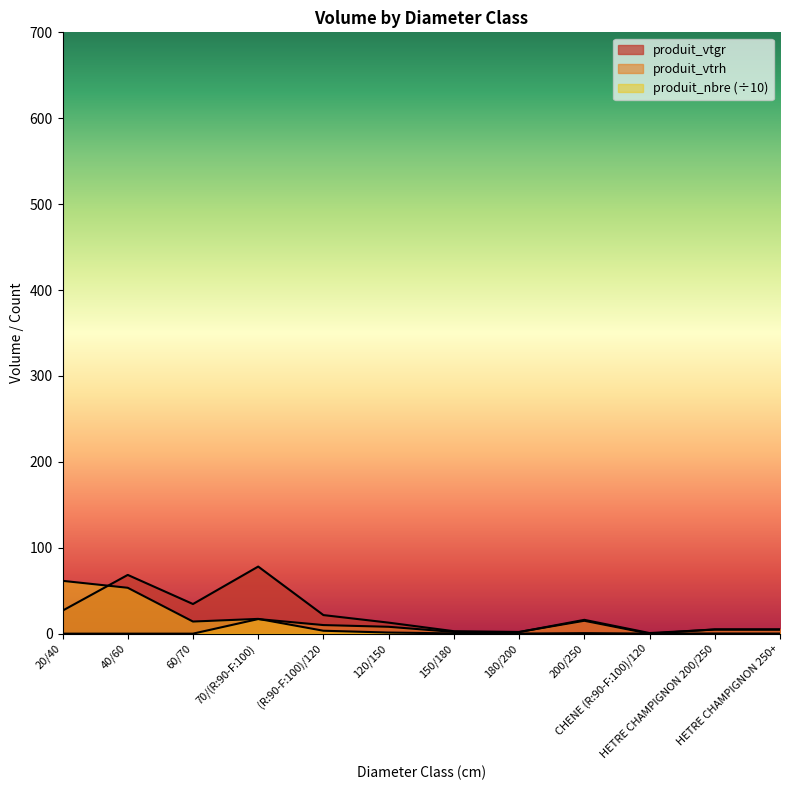

Reading left to right, list all the values displayed in this chart.

produit_vtgr: 26.8	68.4	34.5	78.1	21.6	12.8	2.9	1.8	16.1	0.7	4.8	4.7
produit_vtrh: 0.0	0.0	0.0	17.0	10.0	8.0	2.0	2.0	15.0	0.0	5.0	5.0
produit_nbre: 61.5	53.4	14.1	17.2	3.4	1.3	0.3	0.1	0.6	0.1	0.2	0.1